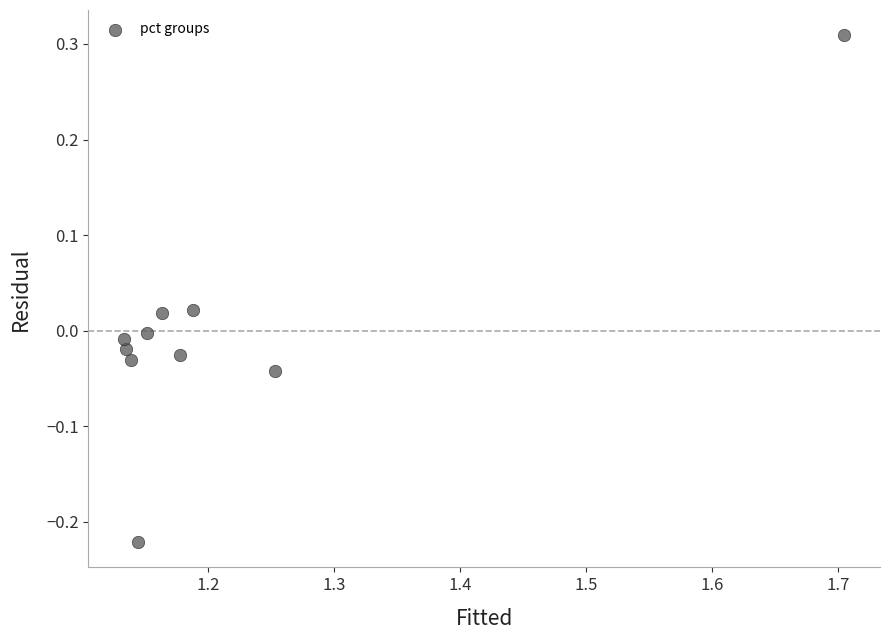

What is the average X value?

1.2